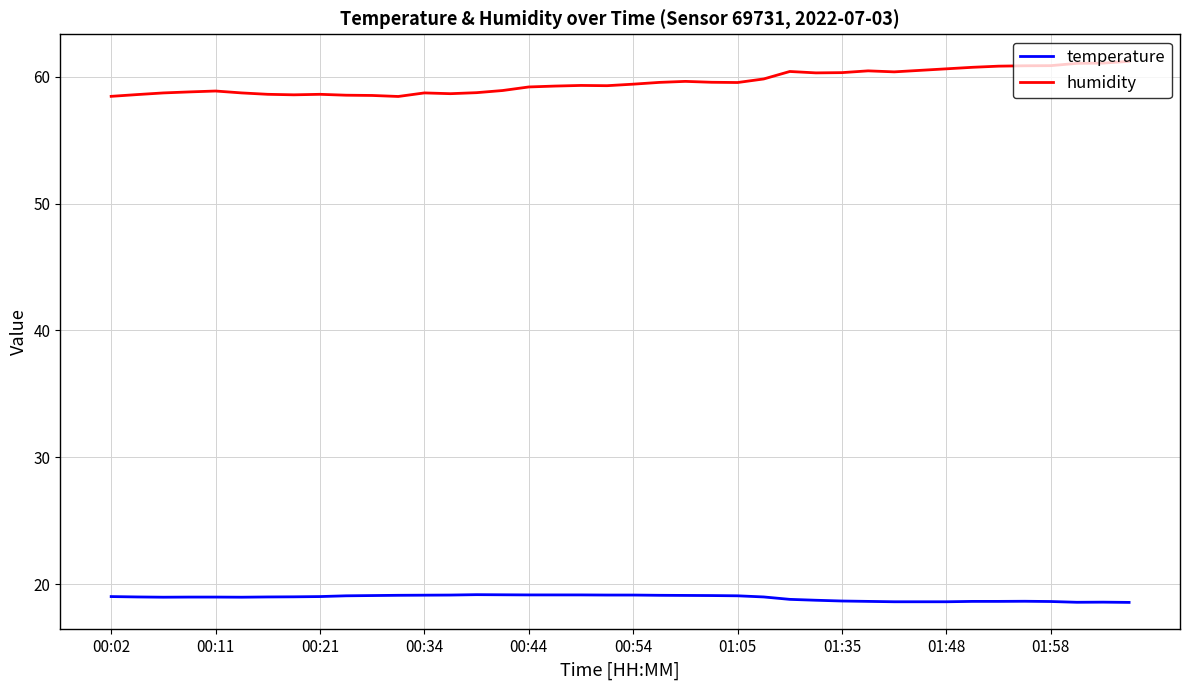

What is the difference between the maximum and minimum values in the humidity series?

2.8